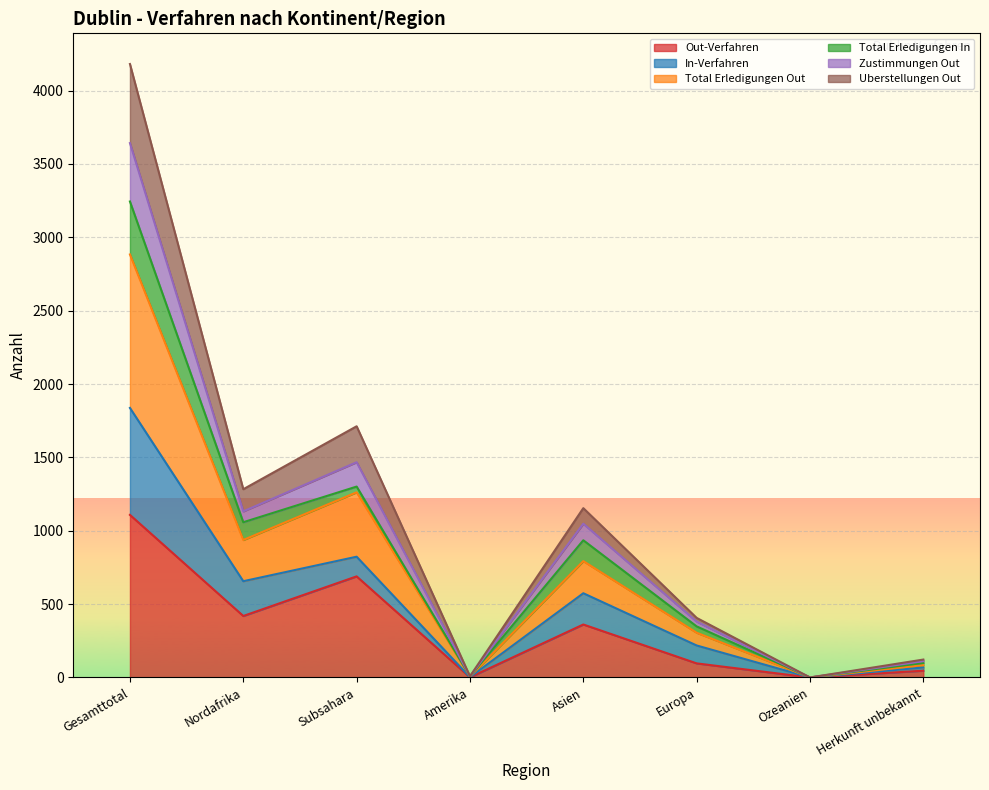

True or false: Out-Verfahren has a value of 96 at Europa.

True